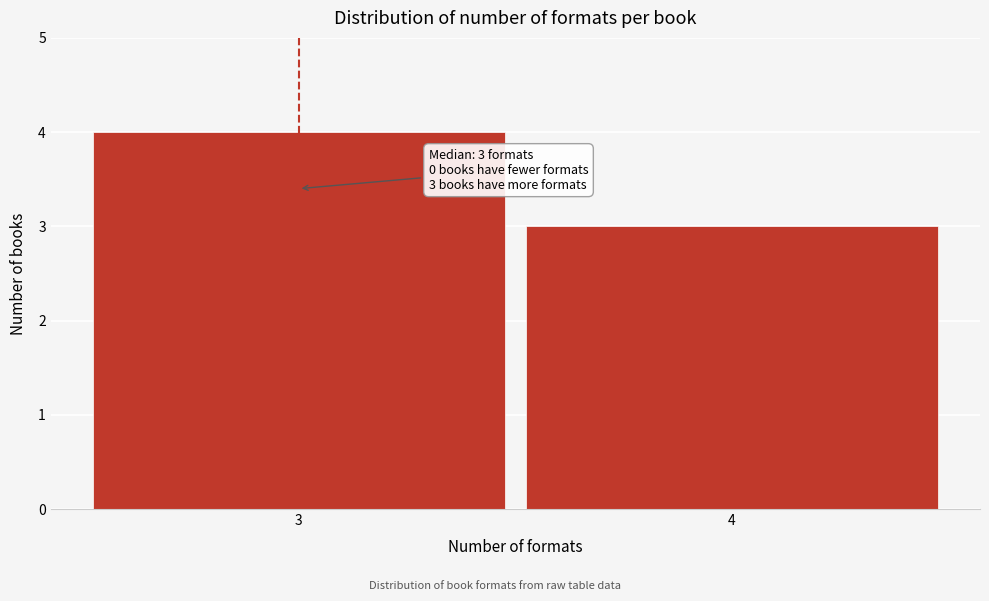

Reading left to right, list all the values displayed in this chart.

4	3